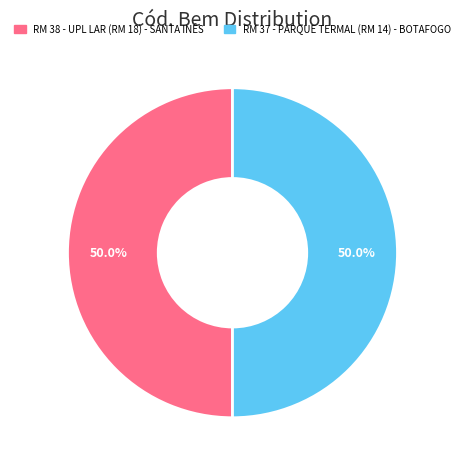

What is the ratio of the value at RM 38 - UPL LAR (RM 18) - SANTA INÊS to the value at RM 37 - PARQUE TERMAL (RM 14) - BOTAFOGO?

1.0